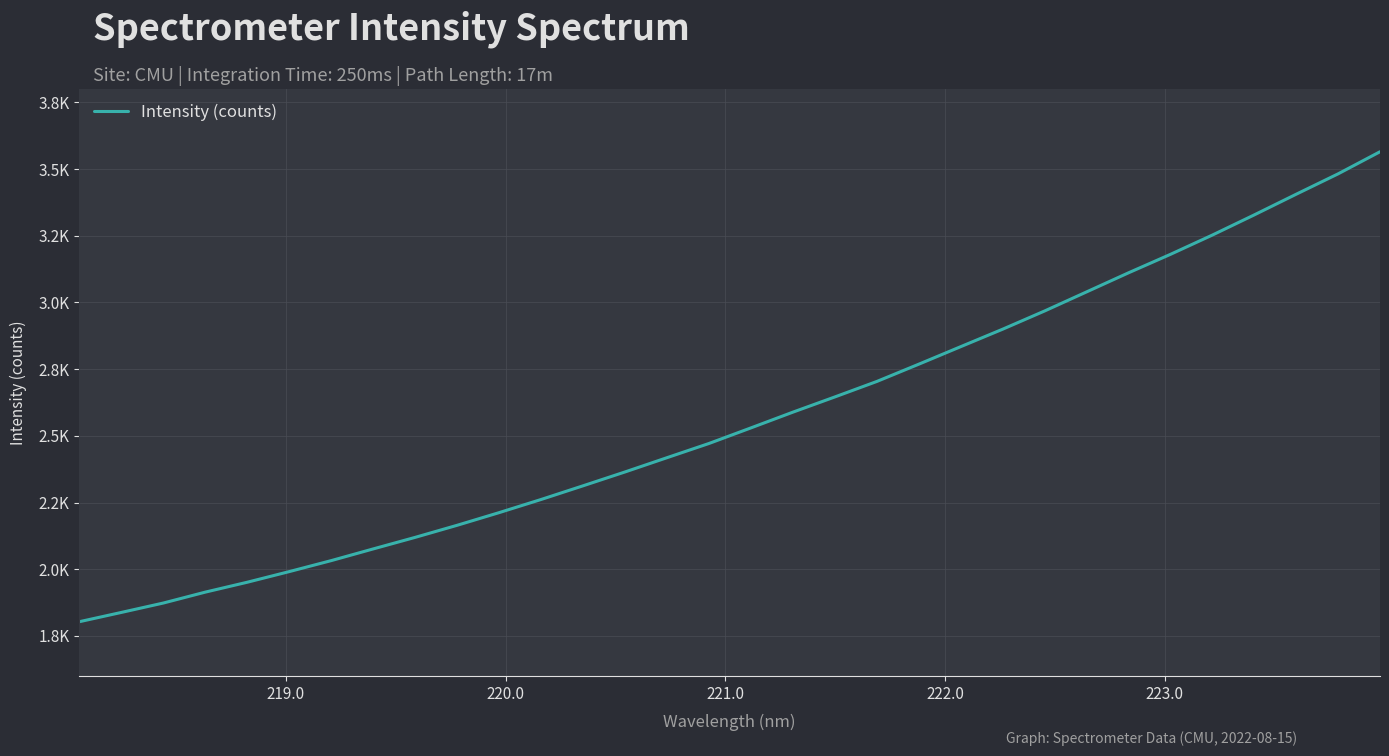

Does the chart display data point markers on the line(s)?

No